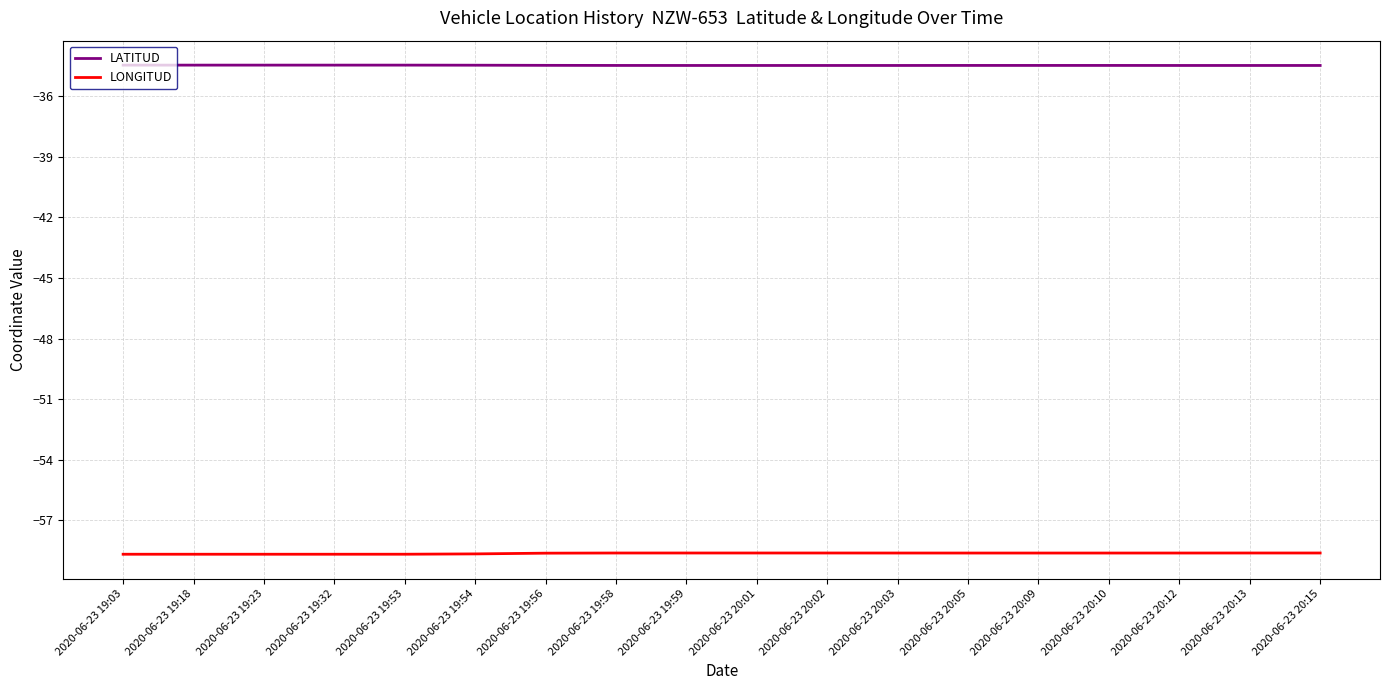

What is the spread (max minus min) of values at 2020-06-23 20:10?

24.1